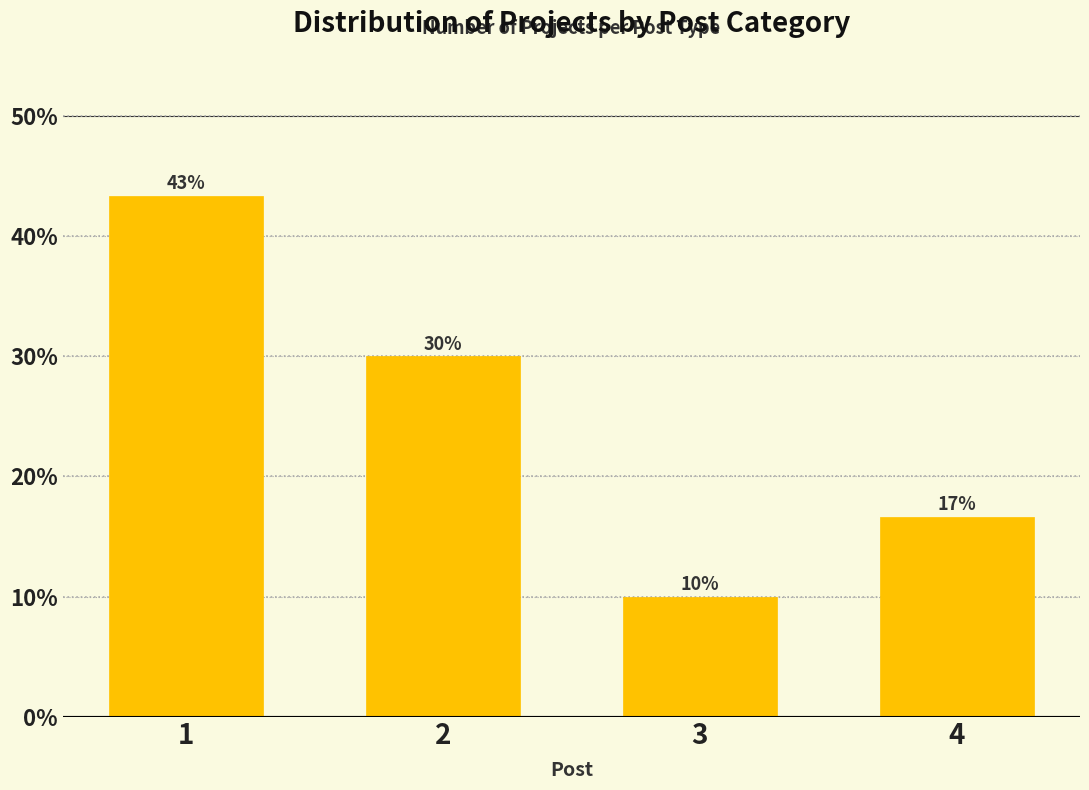

Does the chart contain any negative values?

No